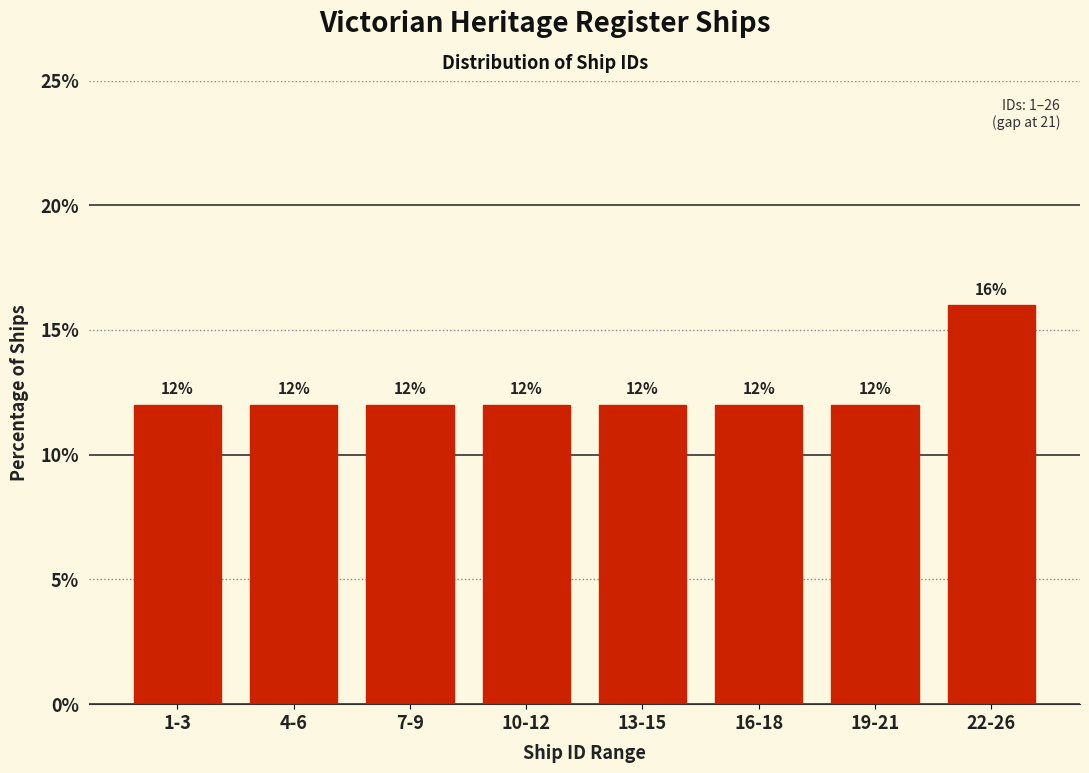

Reading right to left, transcribe all the data shown in this chart.

22-26=16	19-21=12	16-18=12	13-15=12	10-12=12	7-9=12	4-6=12	1-3=12